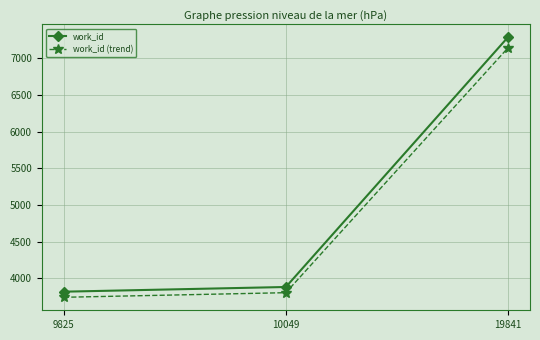

Between 9825 and 19841, which series saw the biggest shift?

work_id